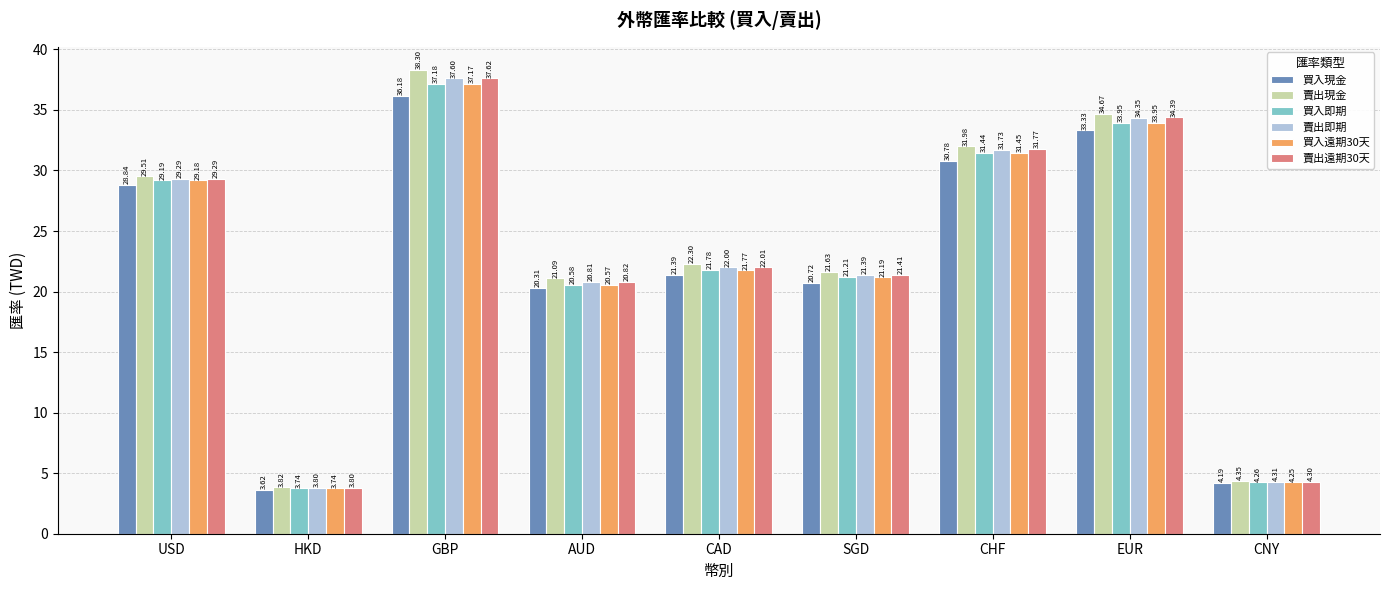

The 買入即期 series shows 6.3 at HKD. True or false?

False